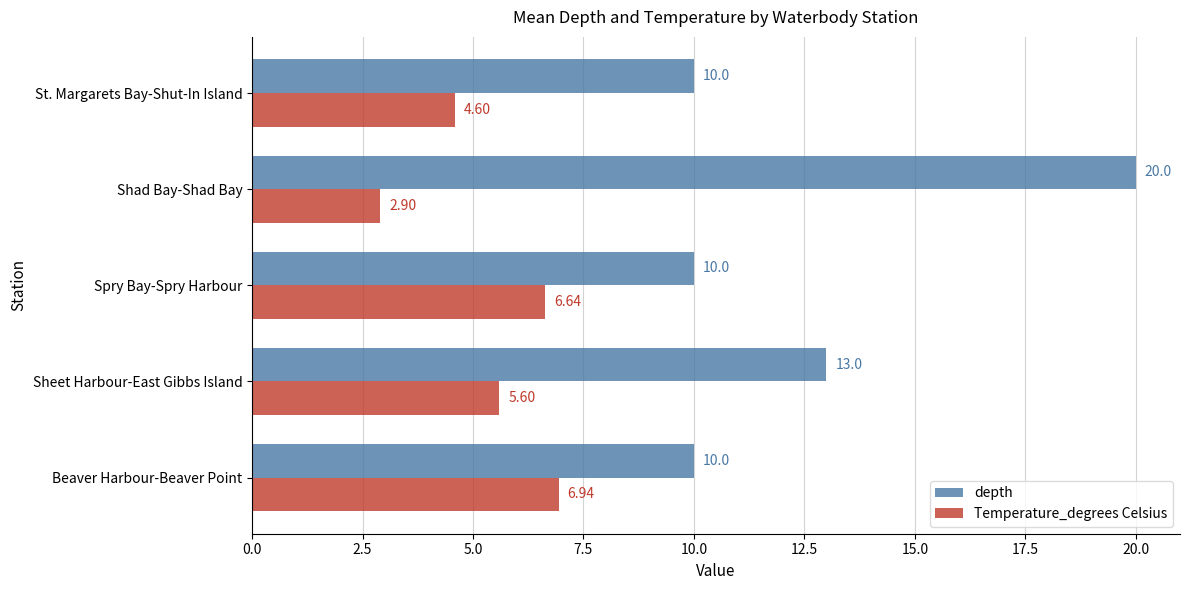

List the series in order of their overall mean, lowest first.

Temperature_degrees Celsius, depth